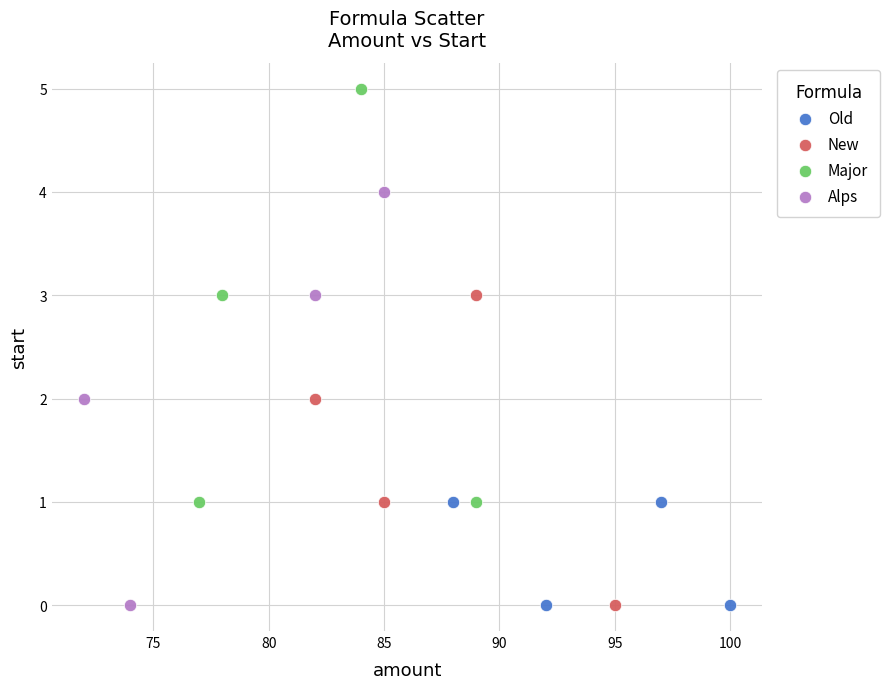

Which series contains the highest Y value?

Major